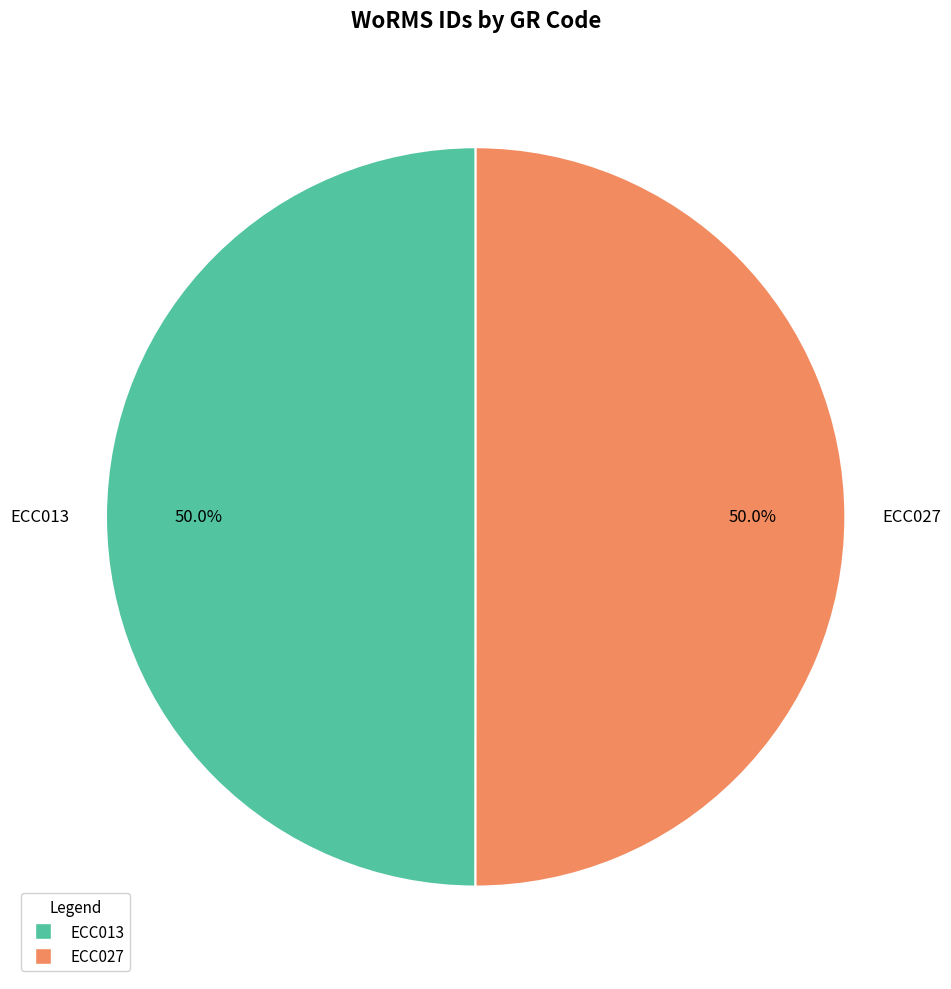

What is the ratio of the value at ECC013 to the value at ECC027?

1.0